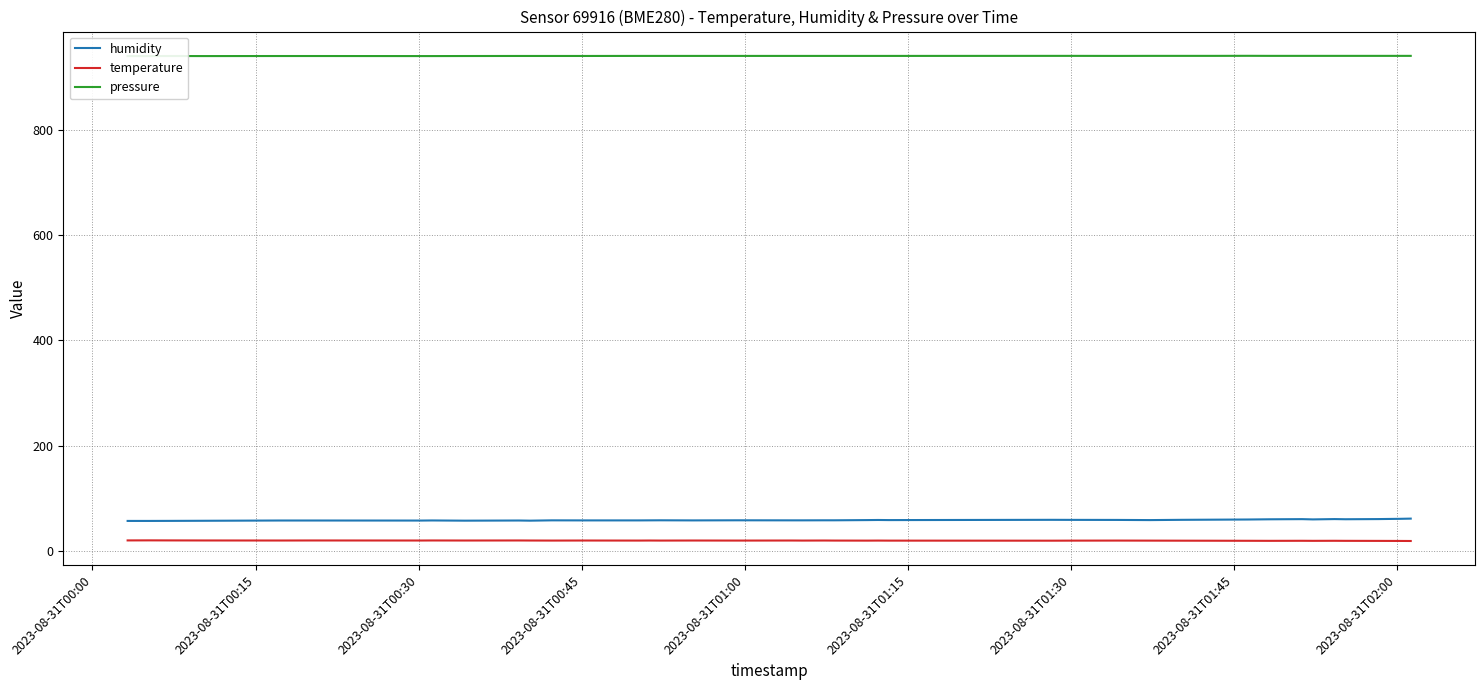

Reading right to left, transcribe all the data shown in this chart.

humidity: 61.4	61.0	60.5	60.2	60.5	59.9	60.4	60.1	59.7	59.4	59.1	58.6	58.9	59.0	59.1	58.6	58.8	58.6	58.2	58.2	58.1	58.1	58.2	58.0	58.2	58.1	58.0	58.0	58.1	57.5	57.8	57.5	57.9	57.7	57.8	57.8	57.3	57.1	57.0	57.0
temperature: 18.9	19.0	19.1	19.2	19.3	19.2	19.3	19.2	19.3	19.4	19.5	19.6	19.7	19.6	19.5	19.6	19.7	19.6	19.7	19.8	19.7	19.8	19.7	19.8	19.7	19.8	19.7	19.8	19.7	19.8	19.9	19.8	19.9	19.8	19.9	19.8	19.9	20.0	20.1	20.0
pressure: 940.0	940.0	940.0	940.0	940.0	940.0	940.0	940.0	940.1	940.0	940.0	940.0	939.9	940.0	940.0	939.9	939.9	939.9	939.9	939.9	939.9	939.9	939.9	939.9	939.9	939.9	939.9	939.8	939.8	939.8	939.8	939.7	939.6	939.6	939.7	939.7	939.6	939.7	939.6	939.6